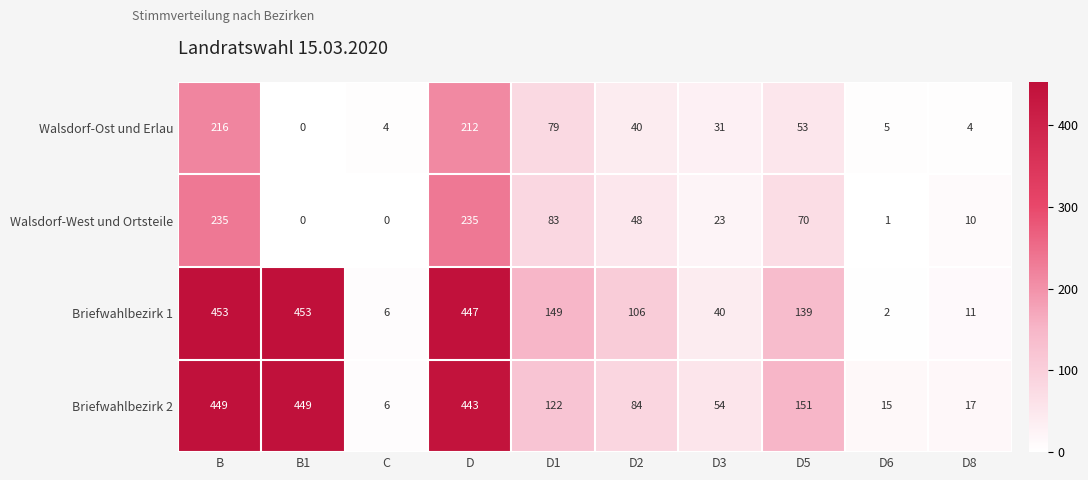

The value of Briefwahlbezirk 2 at D is 767. True or false?

False